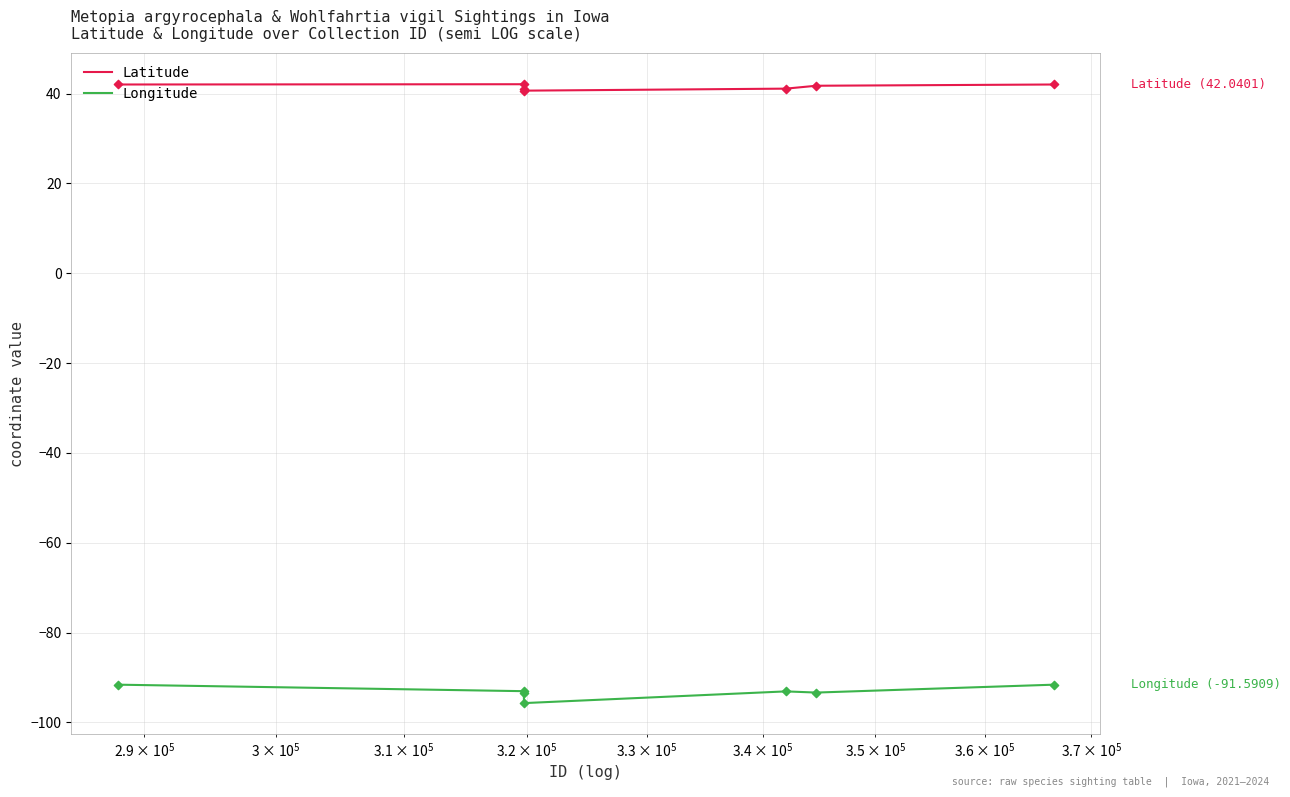

What are all the series names shown in the legend?

Latitude, Longitude